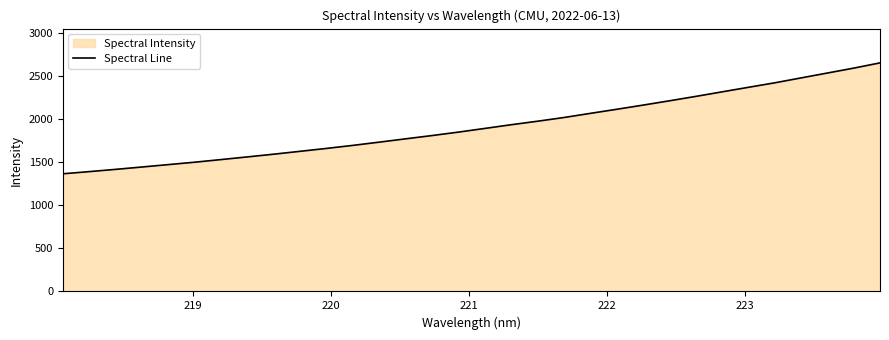

What is the maximum value shown in the chart?

2654.3